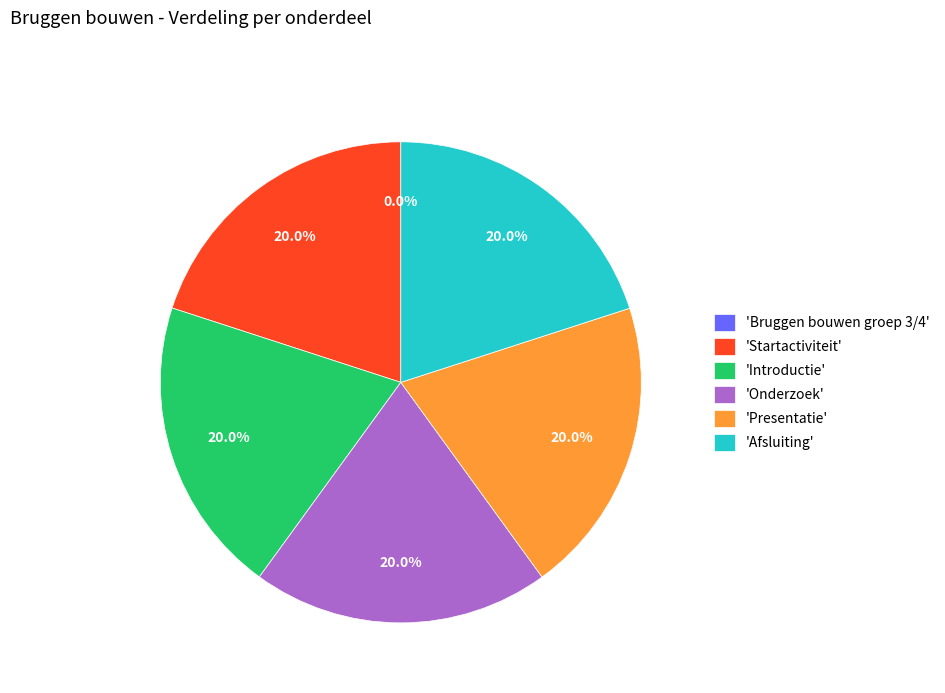

Approximately how many times larger is the value at 'Startactiviteit' compared to 'Presentatie'?

1.0